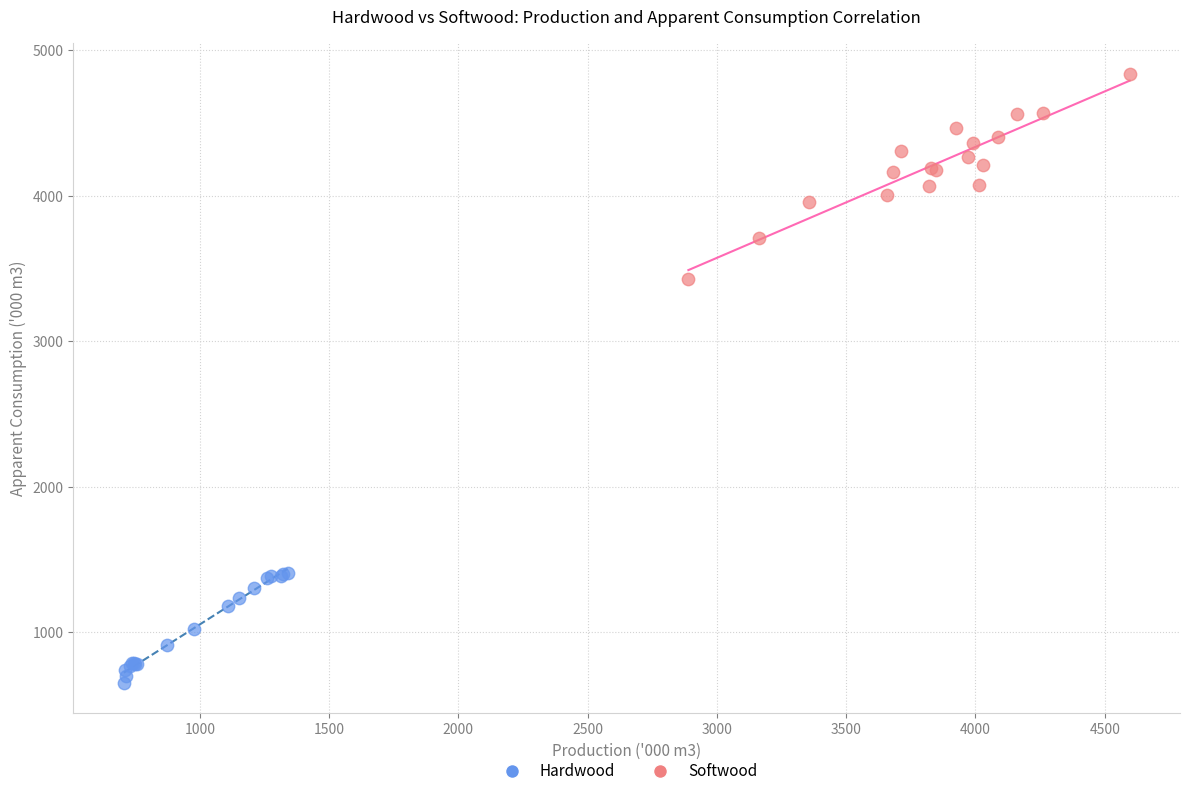

Which series has the largest Y range (max minus min)?

Softwood